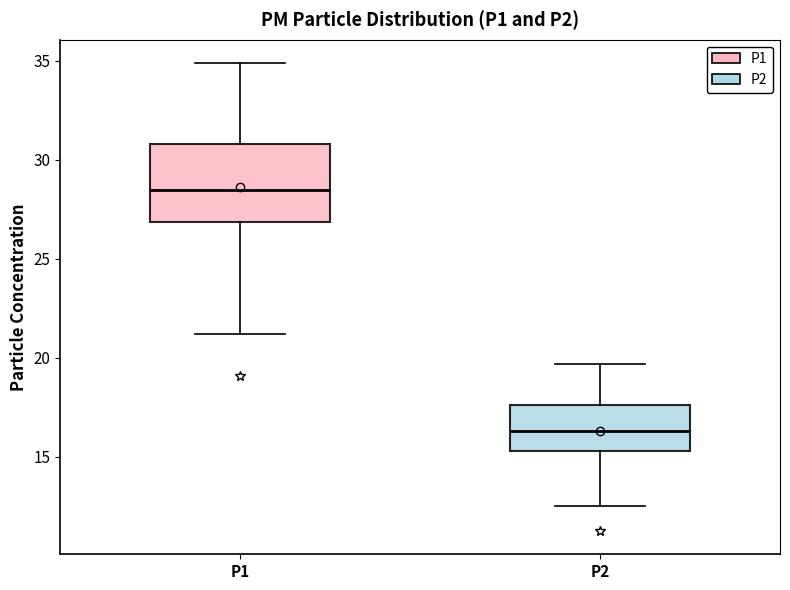

Which box's median line is the lowest?

P2